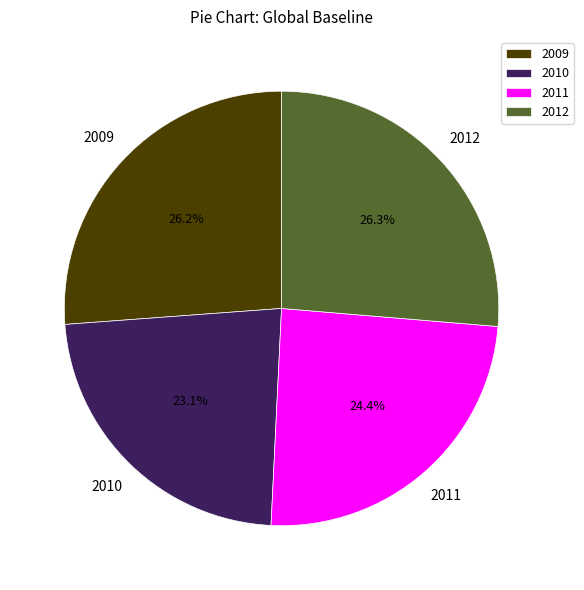

Is there a majority slice in this chart?

No